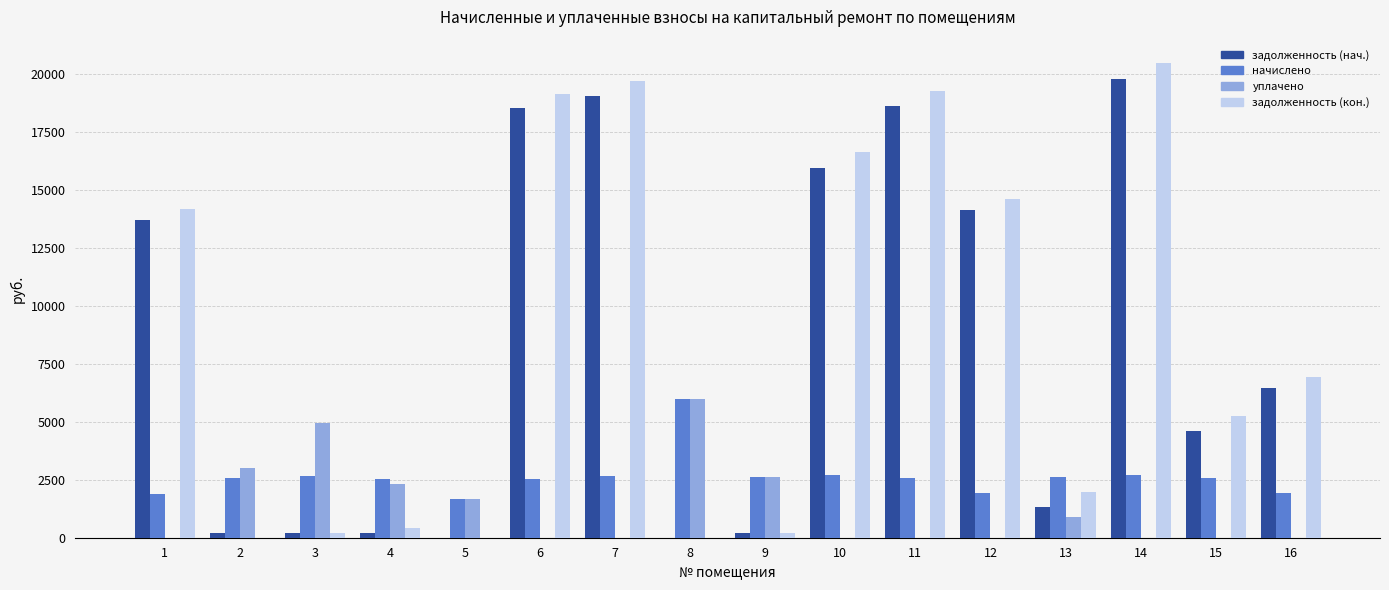

At which category is the sum across all series the highest?

14